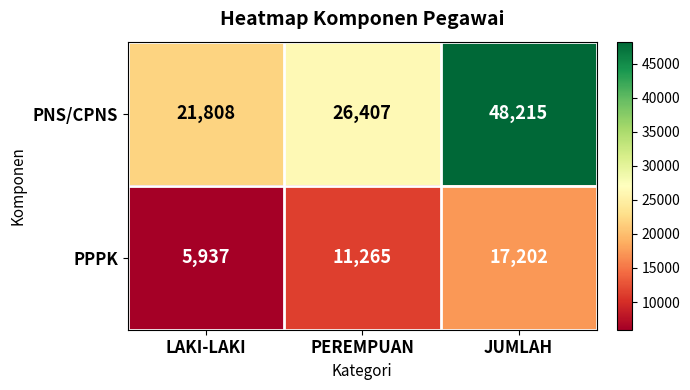

What is the approximate value of PNS/CPNS at JUMLAH, to the nearest 10?

48220